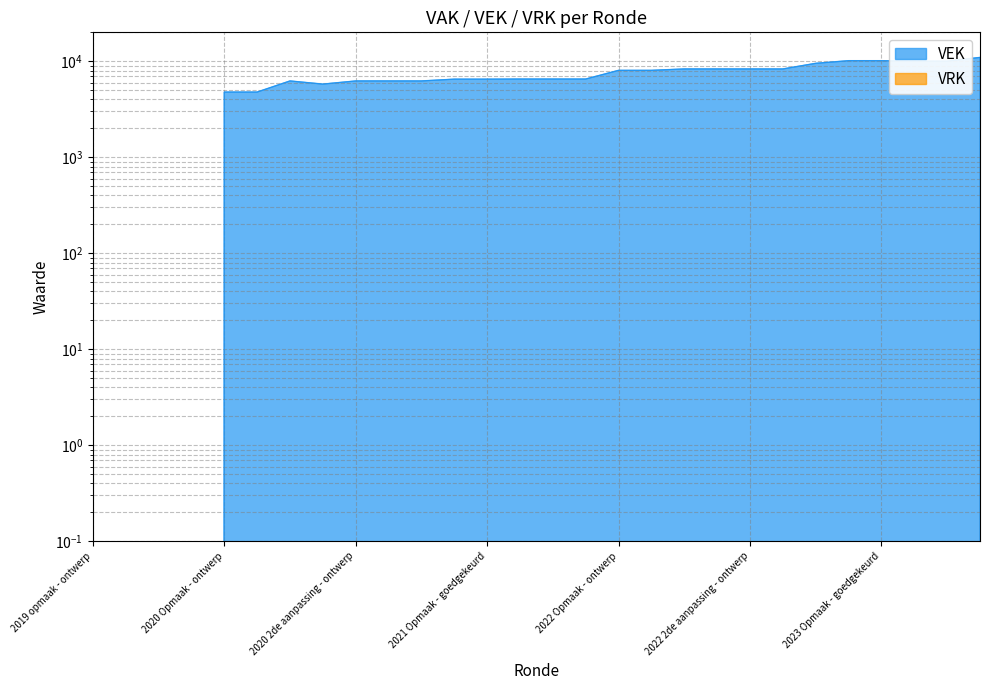

List the labels in order of value, smallest first.

2019 opmaak - ontwerp, 2019 opmaak - goedgekeurd, 2019 1ste aanpassing - ontwerp, 2019 1ste aanpassing - goedgekeurd, 2020 Opmaak - ontwerp, 2020 Opmaak - goedgekeurd, 2020 1ste aanpassing - ontwerp, 2020 1ste aanpassing - goedgekeurd, 2020 2de aanpassing - ontwerp, 2020 2de aanpassing - goedgekeurd, 2020 uitvoering, 2021 Opmaak - ontwerp, 2021 Opmaak - goedgekeurd, 2021 1ste aanpassing - ontwerp, 2021 1ste aanpassing - goedgekeurd, 2021 uitvoering, 2022 Opmaak - ontwerp, 2022 Opmaak - goedgekeurd, 2022 1ste aanpassing - ontwerp, 2022 1ste aanpassing - goedgekeurd, 2022 2de aanpassing - ontwerp, 2022 2de aanpassing - goedgekeurd, 2022 uitvoering, 2023 1ste aanpassing - ontwerp, 2023 1ste aanpassing - goedgekeurd, 2023 Opmaak - ontwerp, 2023 Opmaak - goedgekeurd, 2023 uitvoering